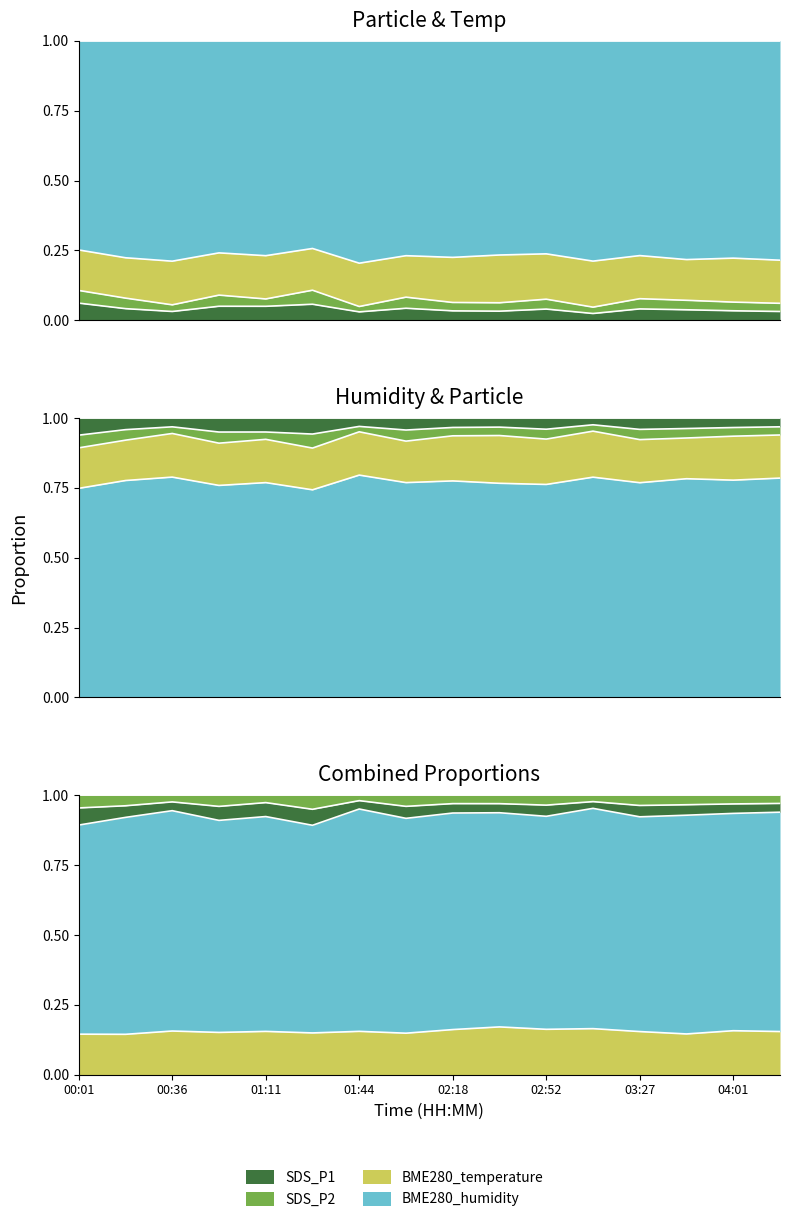

True or false: SDS_P2 has a value of 1.0 at 03:27.

True